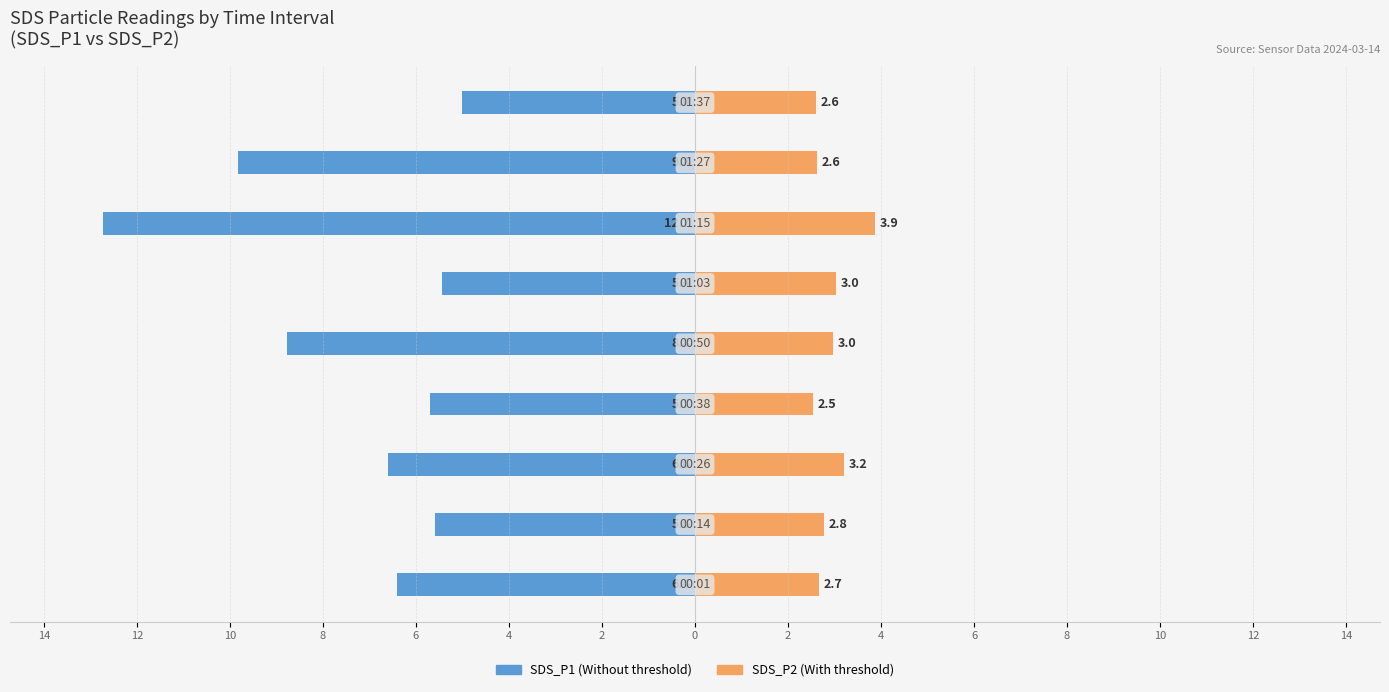

What are all the series names shown in the legend?

SDS_P1, SDS_P2